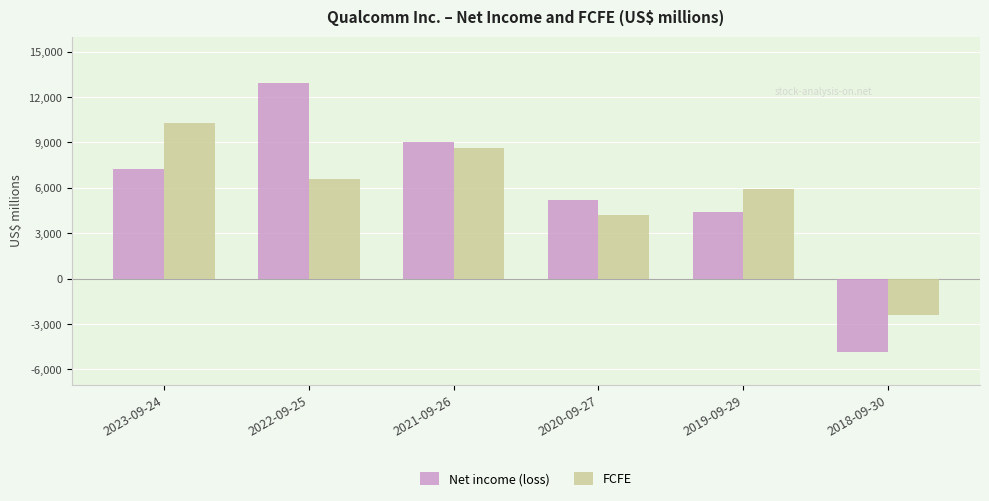

Reading left to right, what are all the values shown in this chart?

Net income (loss): 2023-09-24=7232	2022-09-25=12936	2021-09-26=9043	2020-09-27=5198	2019-09-29=4386	2018-09-30=-4864
FCFE: 2023-09-24=10311	2022-09-25=6594	2021-09-26=8652	2020-09-27=4178	2019-09-29=5896	2018-09-30=-2385